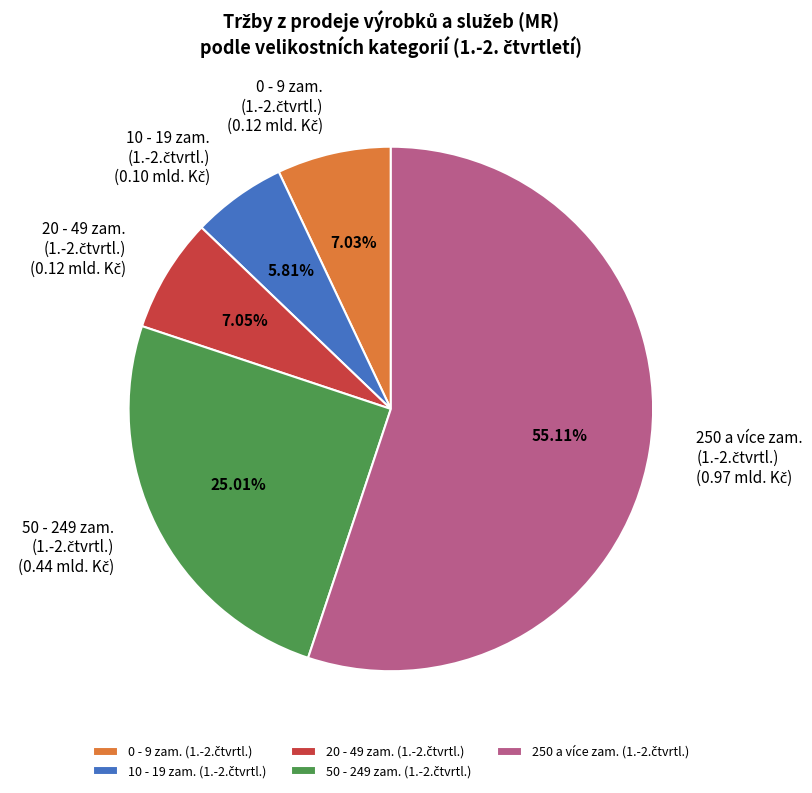

Is there a majority slice in this chart?

Yes